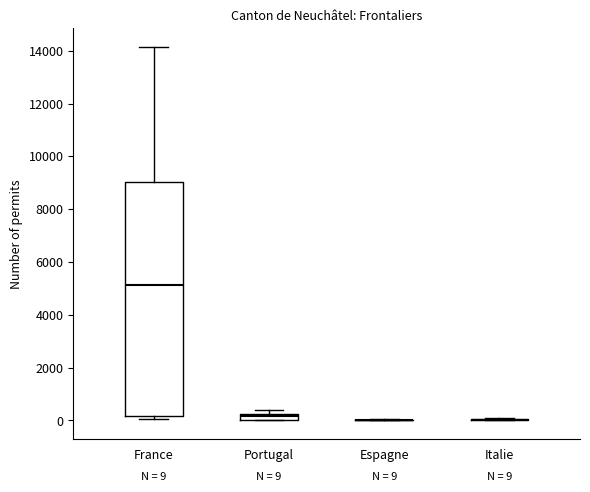

Comparing the boxes themselves (not the whiskers), which one is the tallest?

France